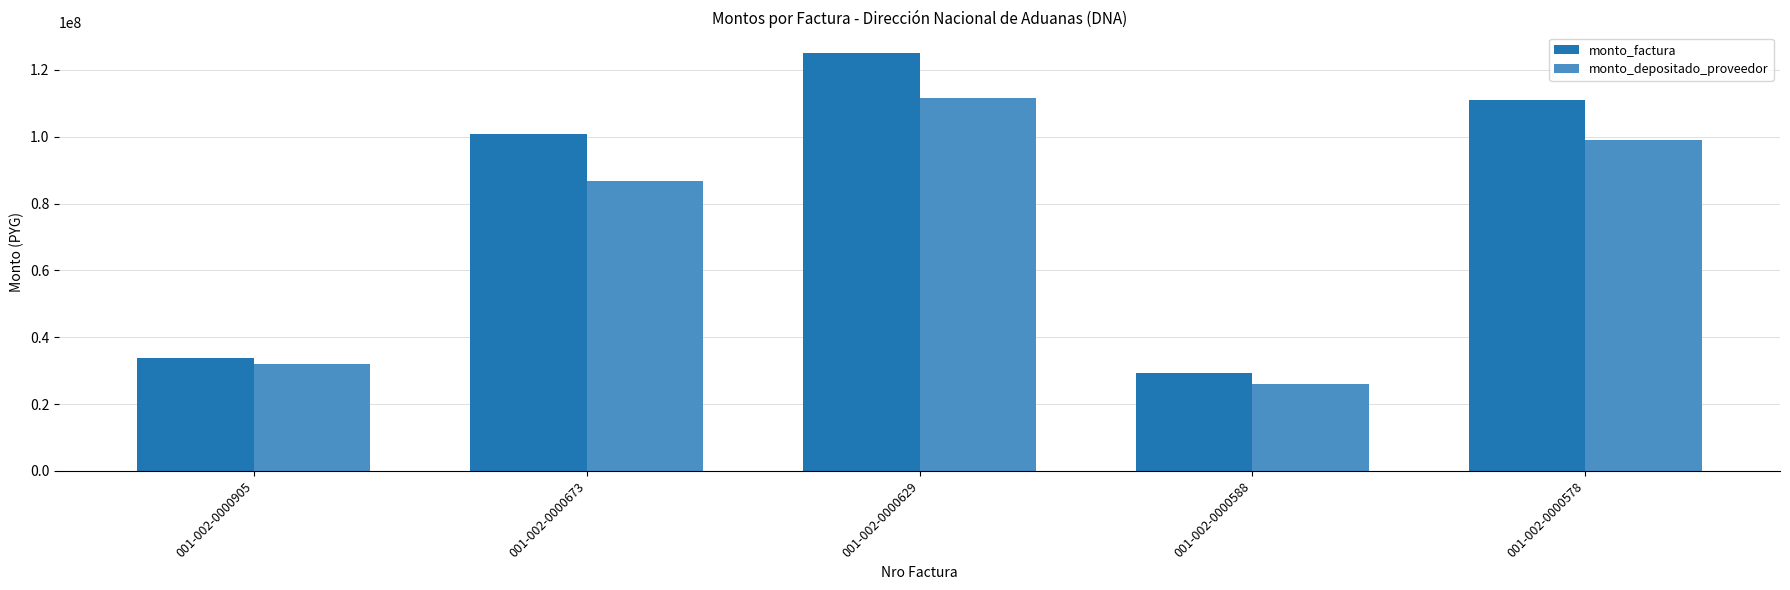

Reading left to right, list all the values displayed in this chart.

monto_factura: 001-002-0000905=33916476	001-002-0000673=100822074	001-002-0000629=124971052	001-002-0000588=29204653	001-002-0000578=111085682
monto_depositado_proveedor: 001-002-0000905=31946854	001-002-0000673=86826970	001-002-0000629=111465090	001-002-0000588=26048425	001-002-0000578=99080349